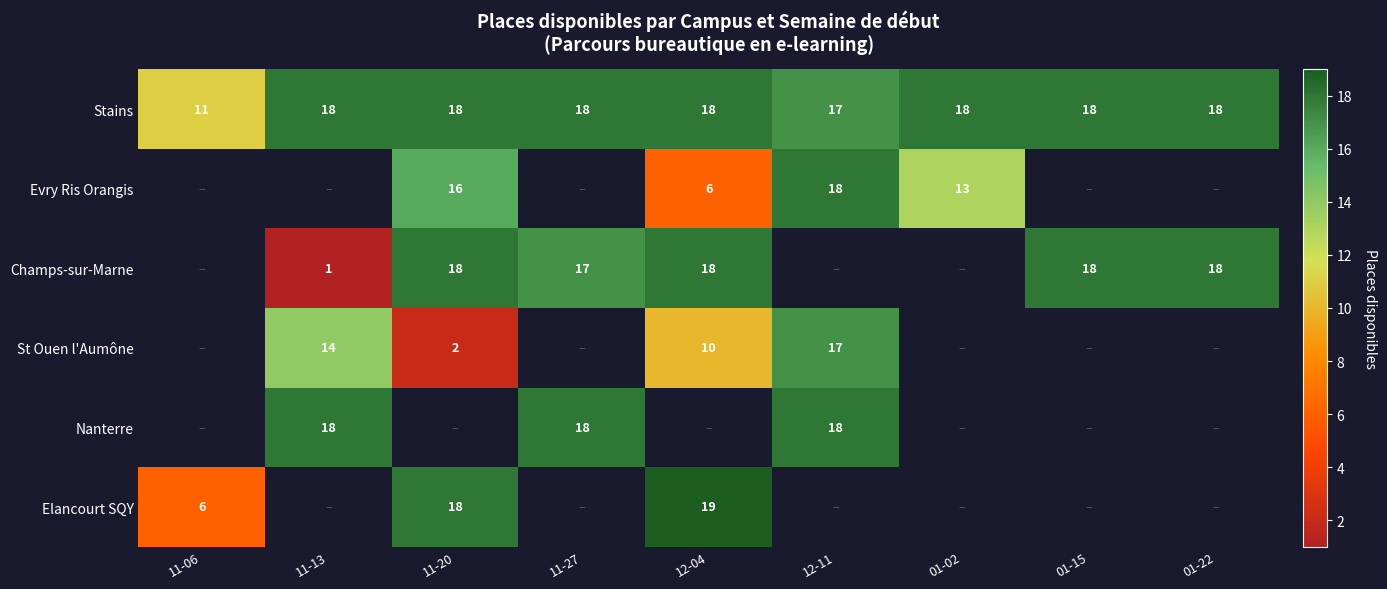

What is the difference between the Champs-sur-Marne values at 01-22 and 11-13?

17